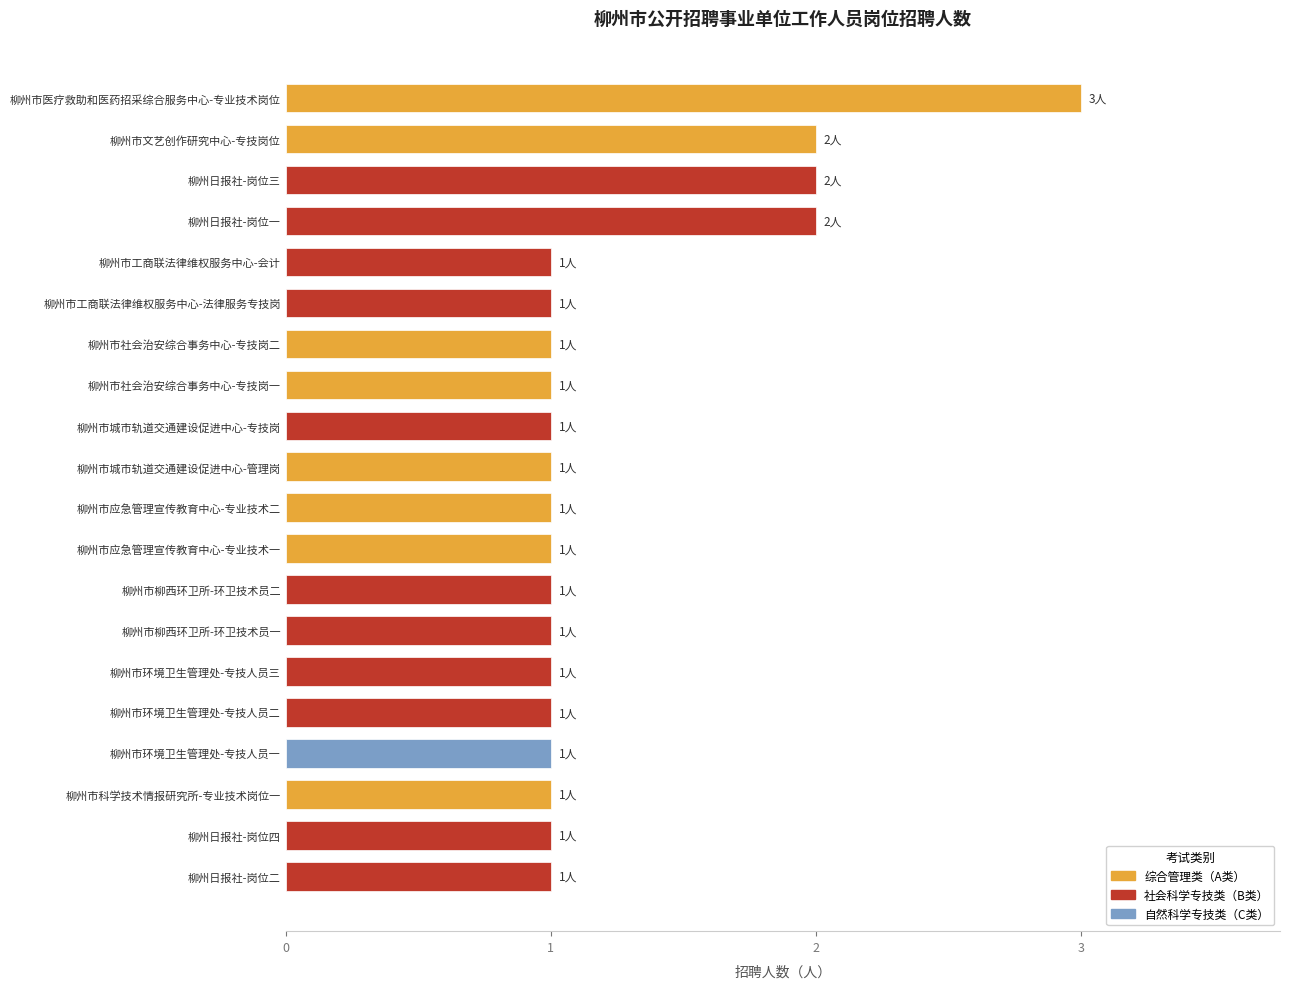

What is the sum of all values?

25